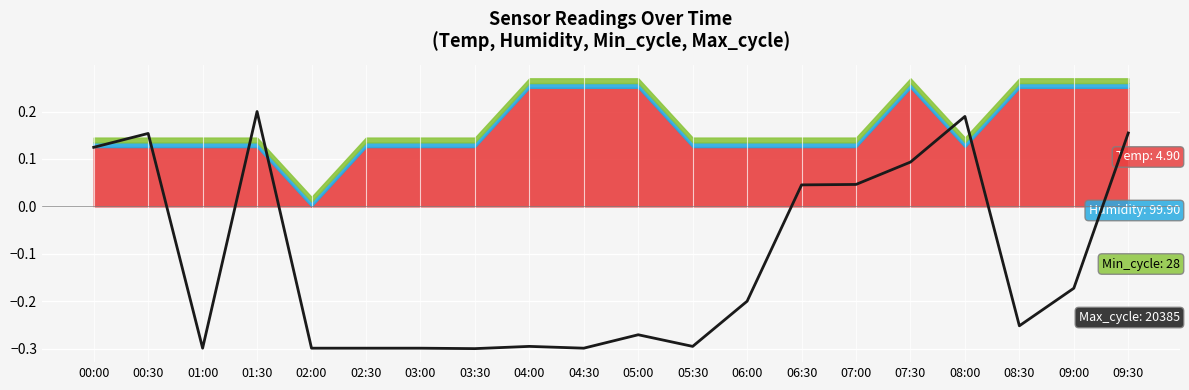

Between 02:30 and 02:00, which is larger?

02:30